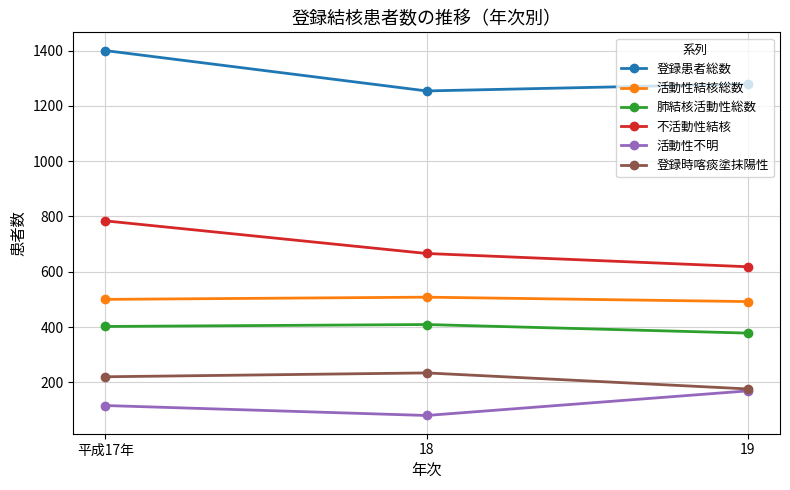

What is the sum of the 肺結核活動性総数 values at 平成17年 and 19?

780